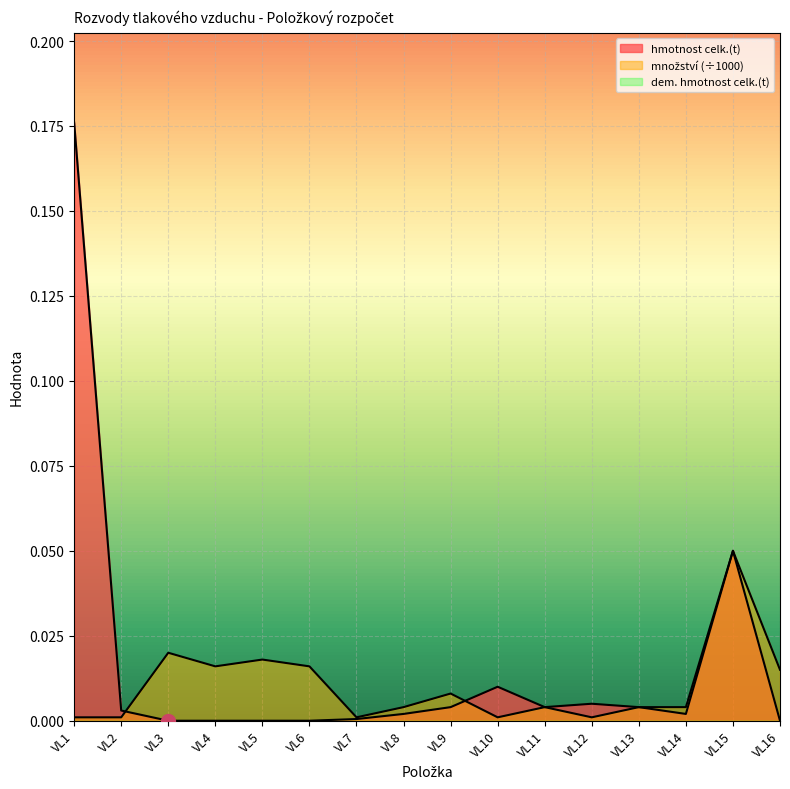

Rank the categories by množství value from highest to lowest.

VL15, VL3, VL5, VL4, VL6, VL16, VL9, VL8, VL11, VL13, VL14, VL1, VL2, VL7, VL10, VL12